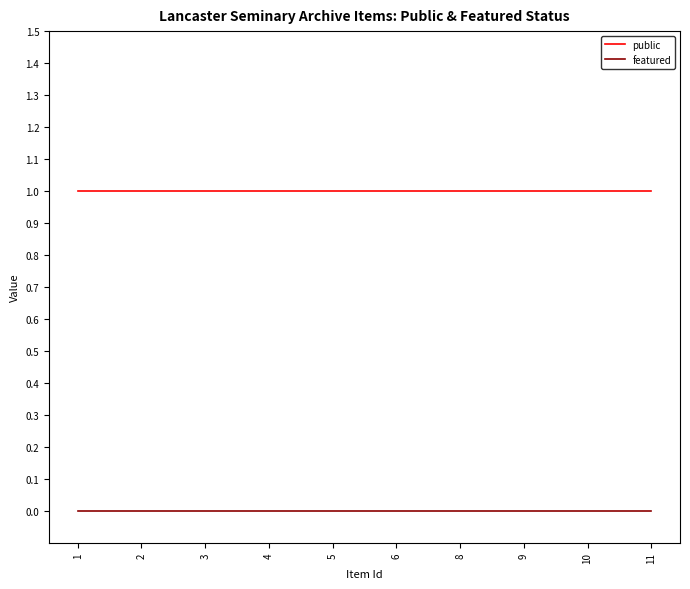

List the series in order of their peak value, highest first.

public, featured